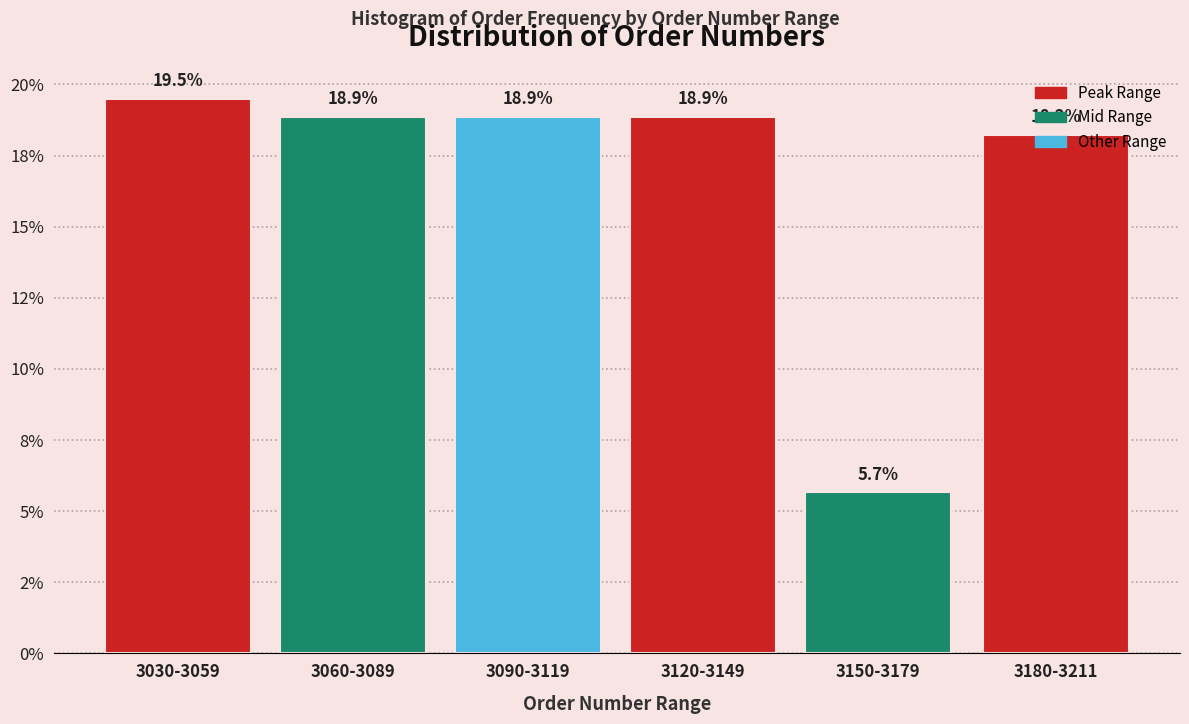

Does the chart contain any negative values?

No